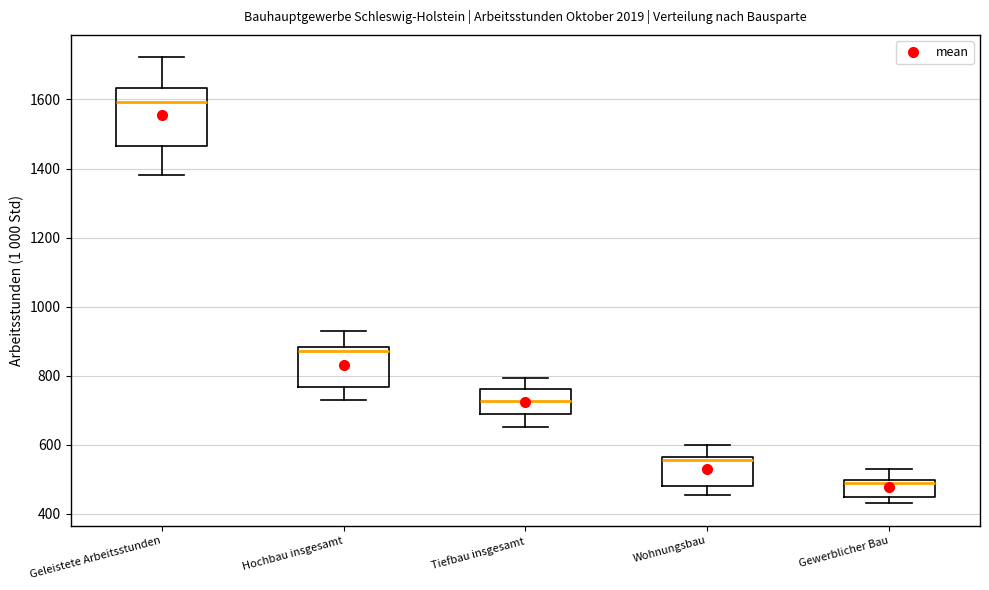

Reading left to right, transcribe this box plot: for each box, give where its median line is, the range the box spans, and where its two whiskers end, as read against the y-axis. The values are not printed on the chart, so give them approximately, as read against the axis.

Geleistete Arbeitsstunden: median 1600, box 1460 to 1640, whiskers 1380 to 1720
Hochbau insgesamt: median 880 (just below the box's upper edge), box 760 to 880, whiskers 720 to 920
Tiefbau insgesamt: median 720, box 680 to 760, whiskers 660 to 800
Wohnungsbau: median 560 (just below the box's upper edge), box 480 to 560, whiskers 460 to 600
Gewerblicher Bau: median 480, box 440 to 500, whiskers 420 to 520